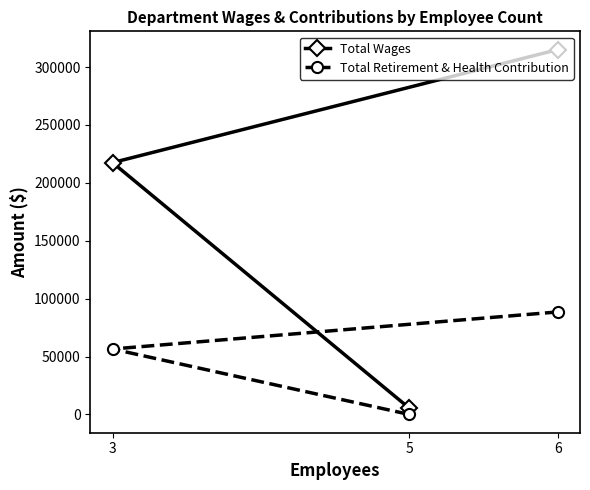

What is the difference between the highest and lowest values at 6?

226550